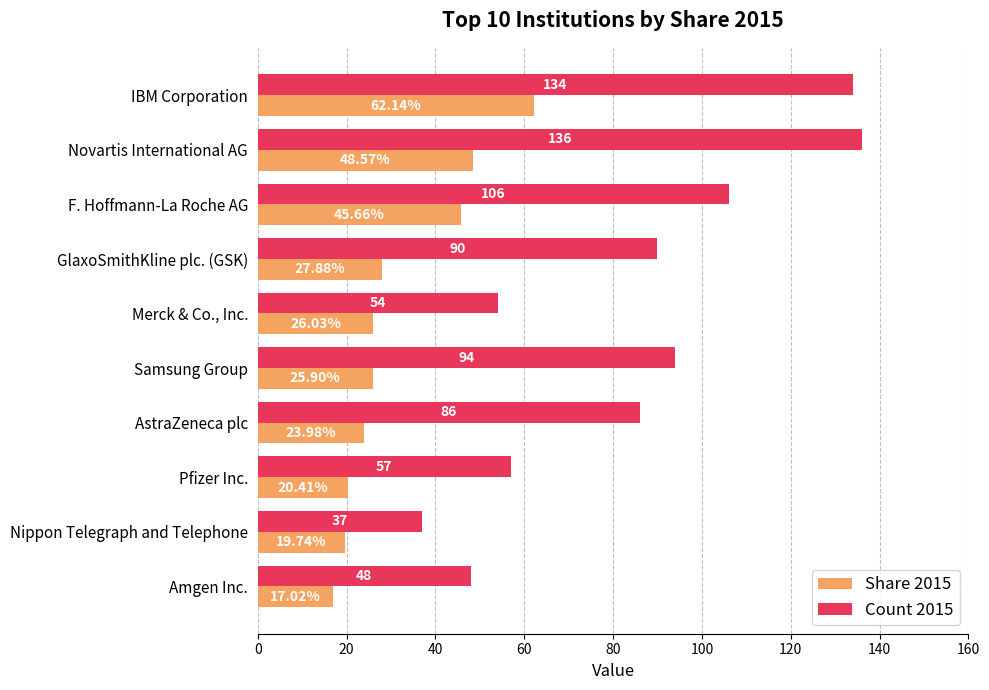

What is the maximum value shown in the chart?

136.0